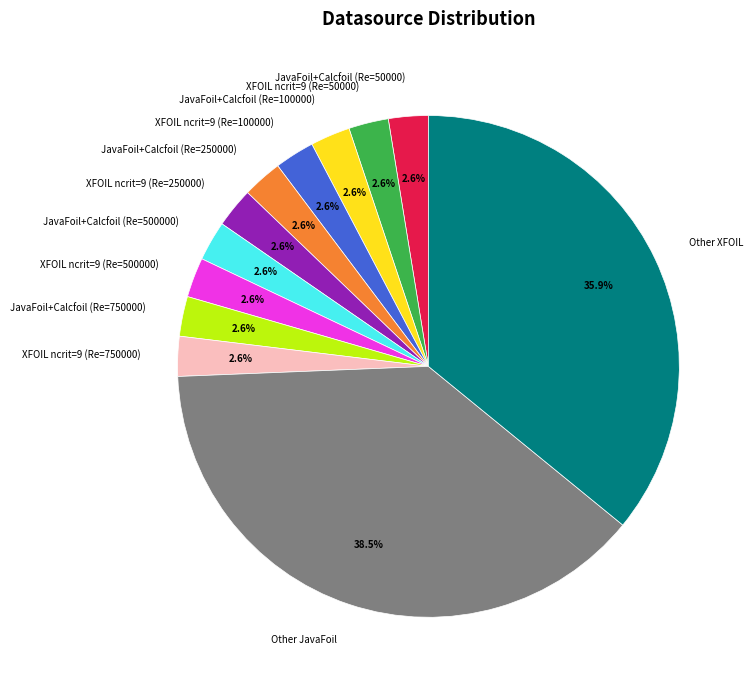

The JavaFoil+Calcfoil (Re=250000) slice represents 15% of the pie. True or false?

False